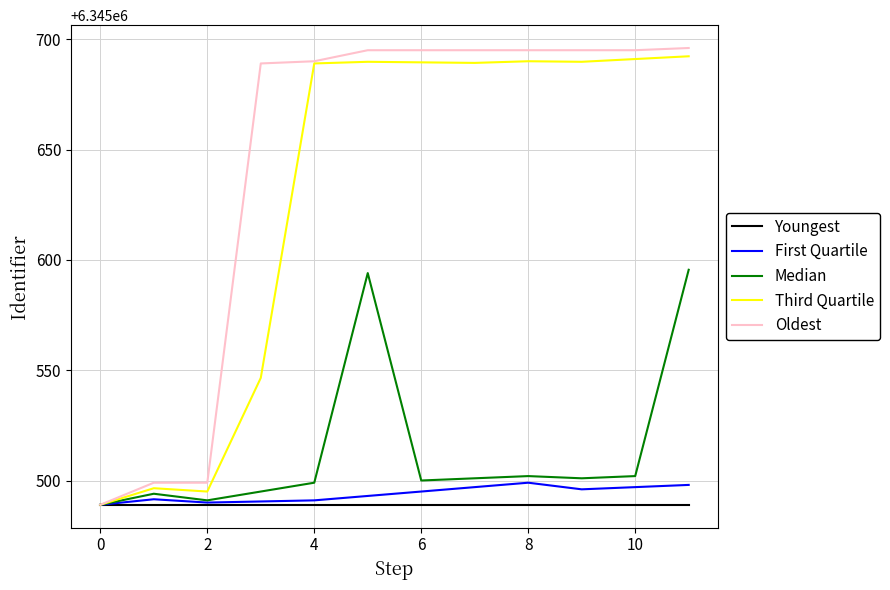

Which series has the largest total across all categories?

Oldest